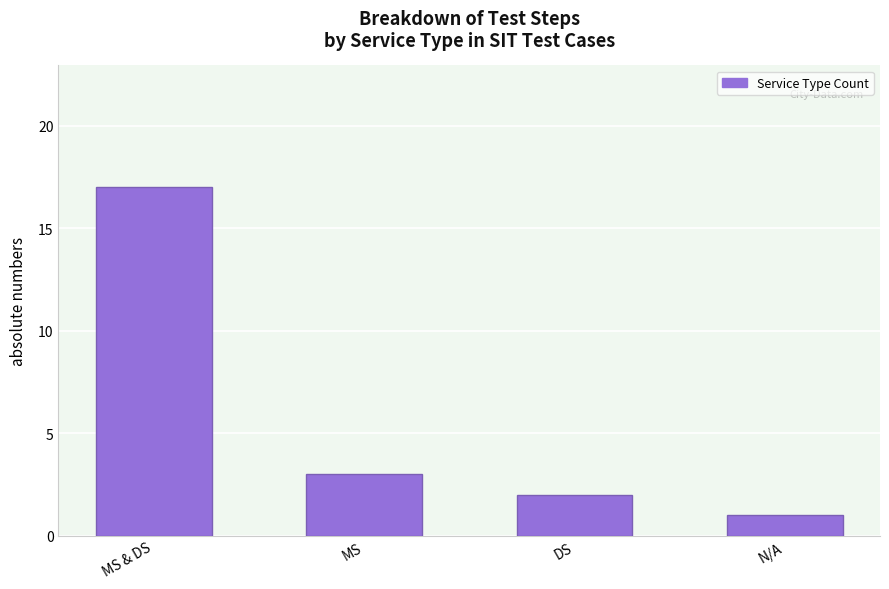

Reading right to left, list all the values displayed in this chart.

N/A=1	DS=2	MS=3	MS & DS=17